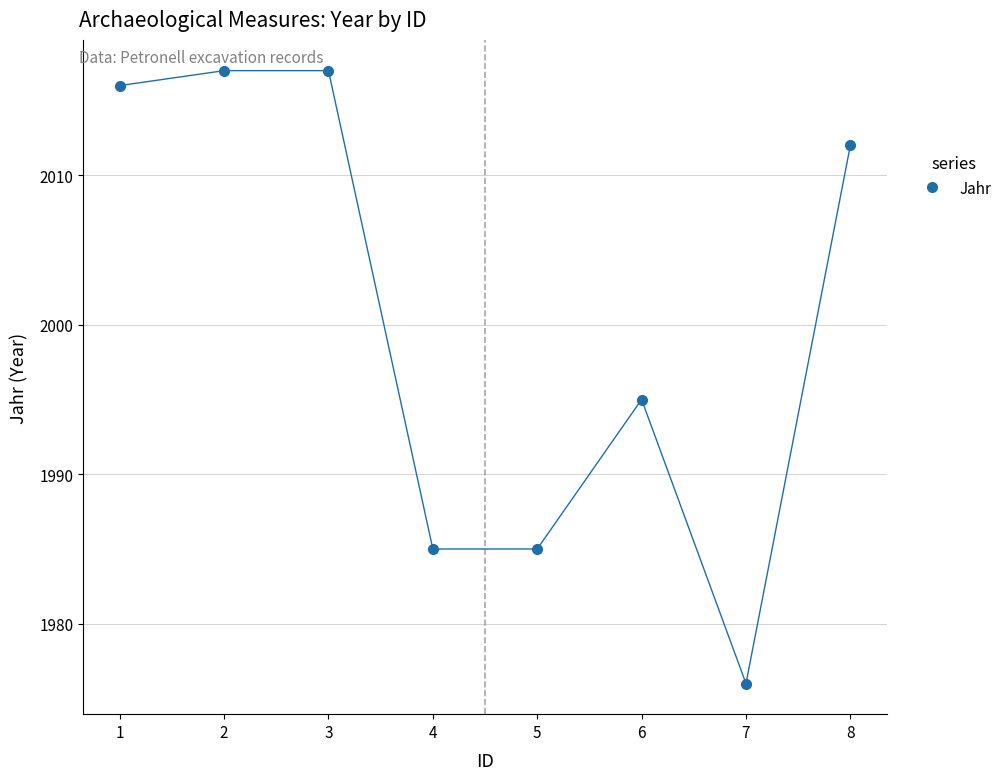

What is the smallest value displayed?

1976